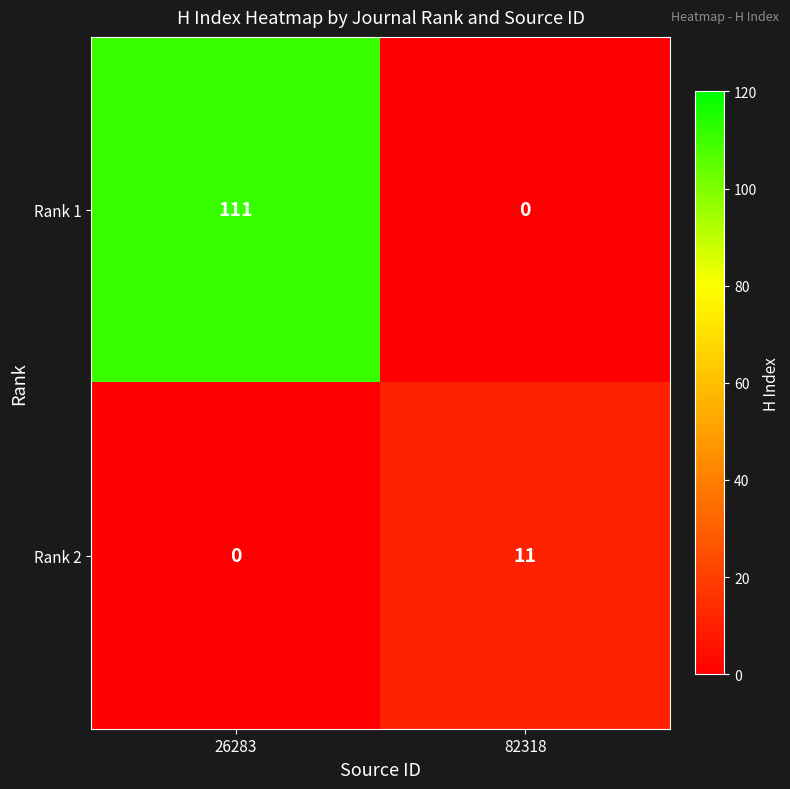

The Rank 2 series shows 11 at 82318. True or false?

True